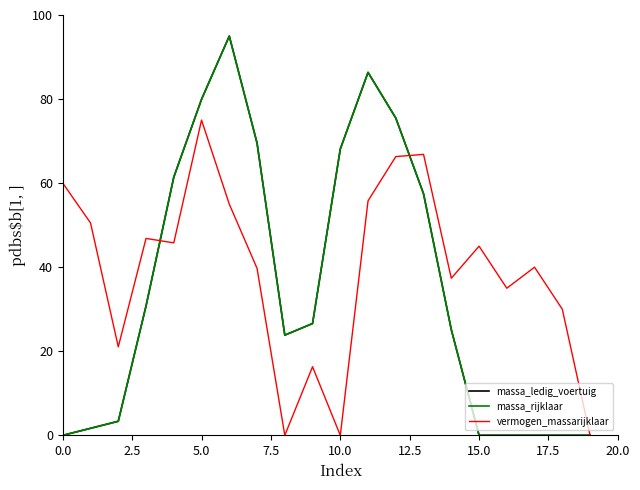

What is the label of the 19th point from the left?

18